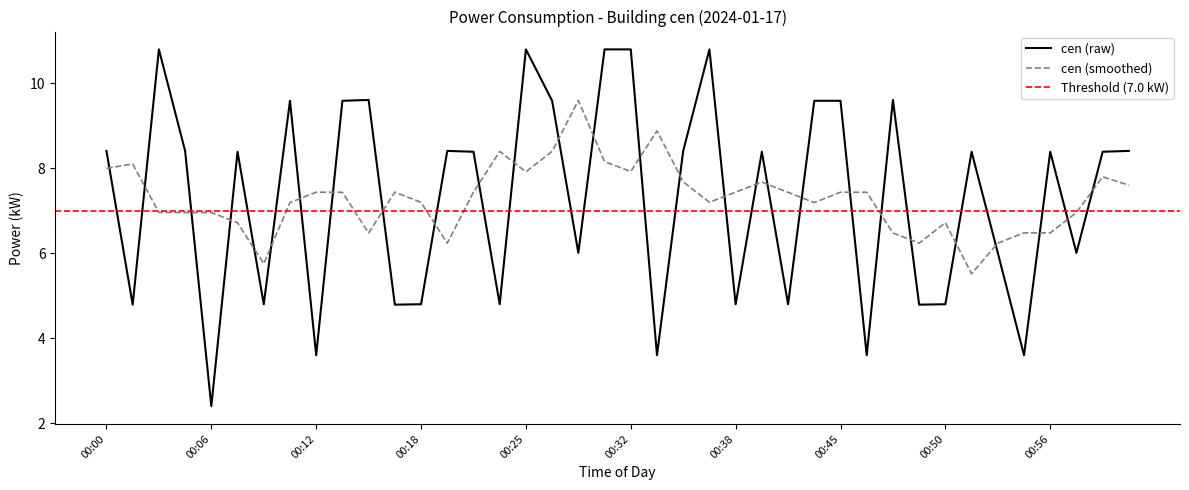

Which category has the lowest value across all series?

00:06